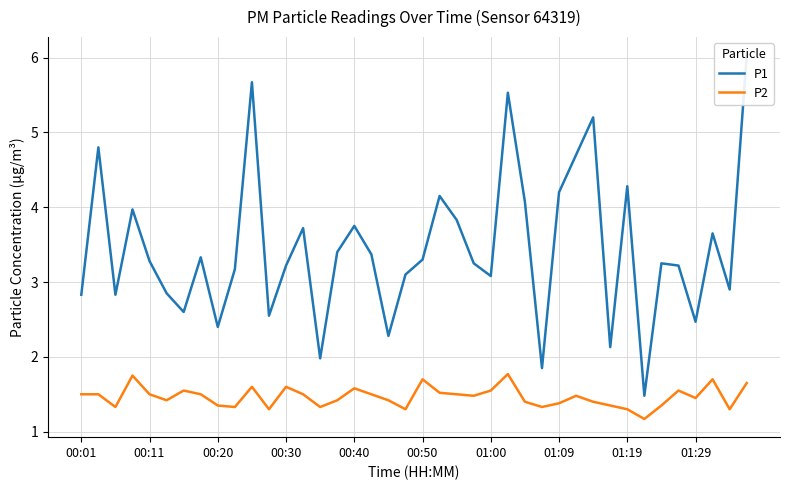

What is the minimum value for P2?

1.2